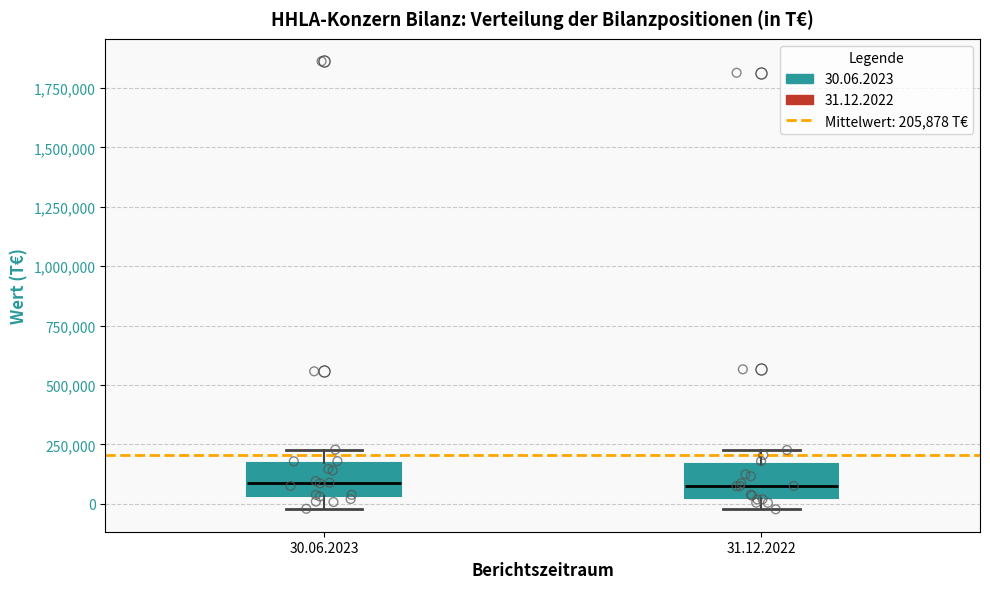

Reading left to right, read every box against the y-axis: the position of its median line, the range the box covers, and the ends of its whiskers. The values are not printed on the chart, so give them approximately, as read against the axis.

30.06.2023: median 100000, box 50000 to 150000, whiskers 0 to 250000
31.12.2022: median 100000, box 0 to 150000, whiskers 0 (just below the box's lower edge) to 250000